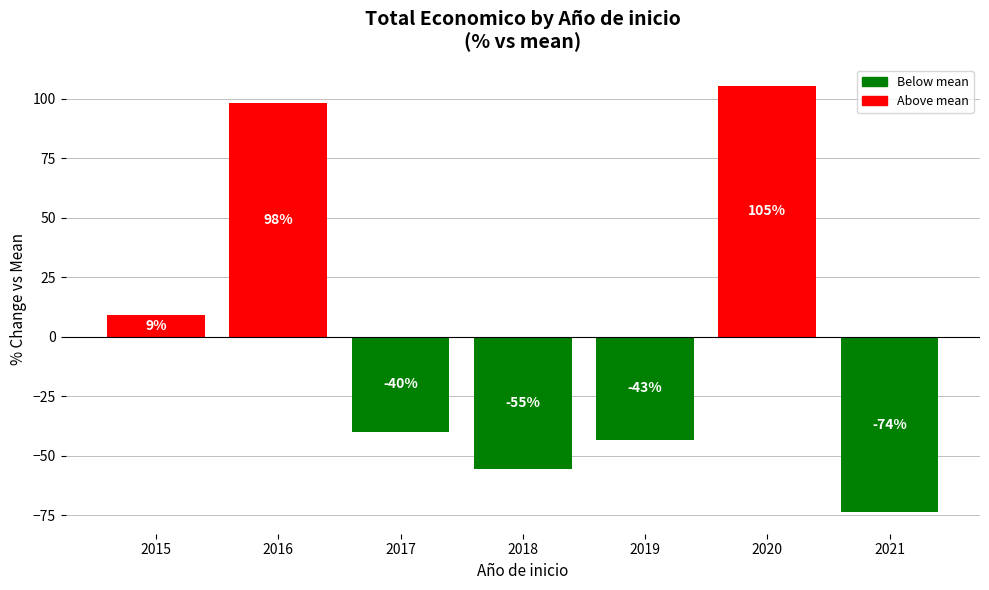

What is the difference between the maximum and second lowest values?

160.7